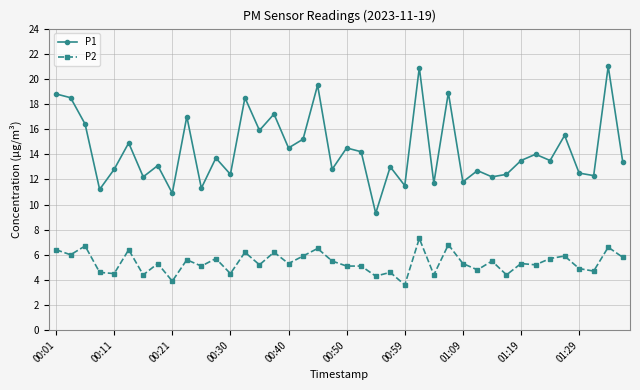

Which series has the widest spread of values?

P1